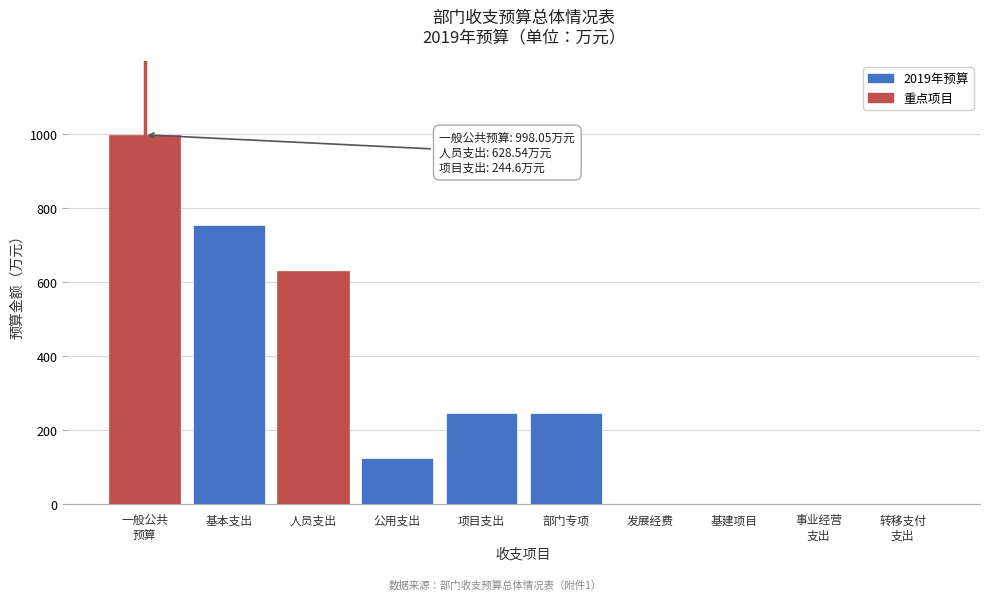

What is the sum of the values at 部门专项 and 基本支出?

998.1